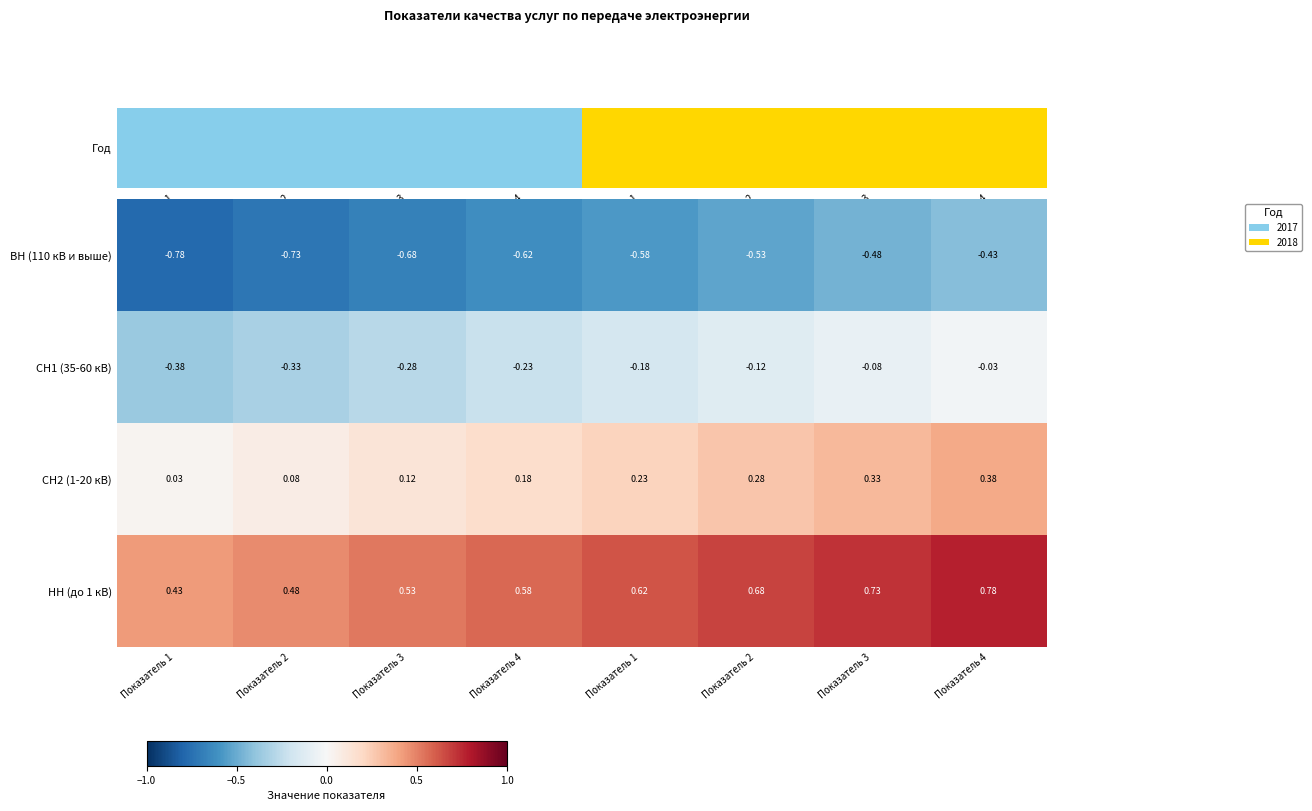

At which category is the sum across all series the highest?

Показатель 4